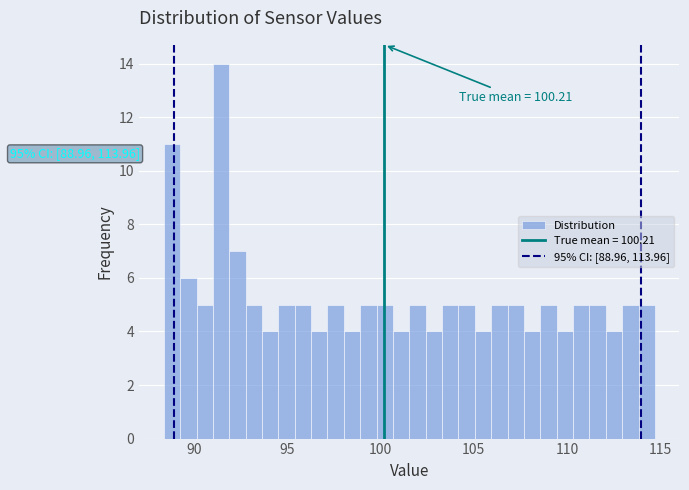

Read against the x-axis, roughly where is the centre of the tallest bar?

91.5